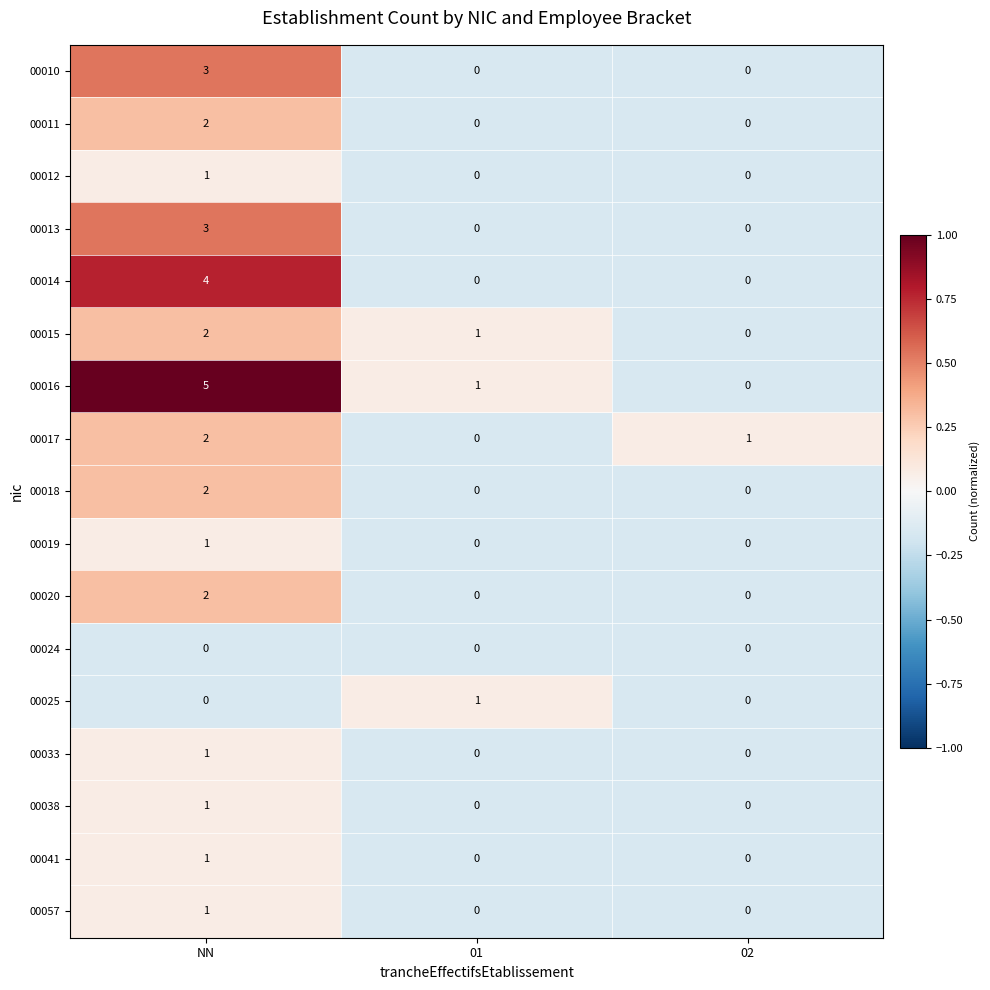

What is the difference between the maximum and minimum values in the 00014 series?

4